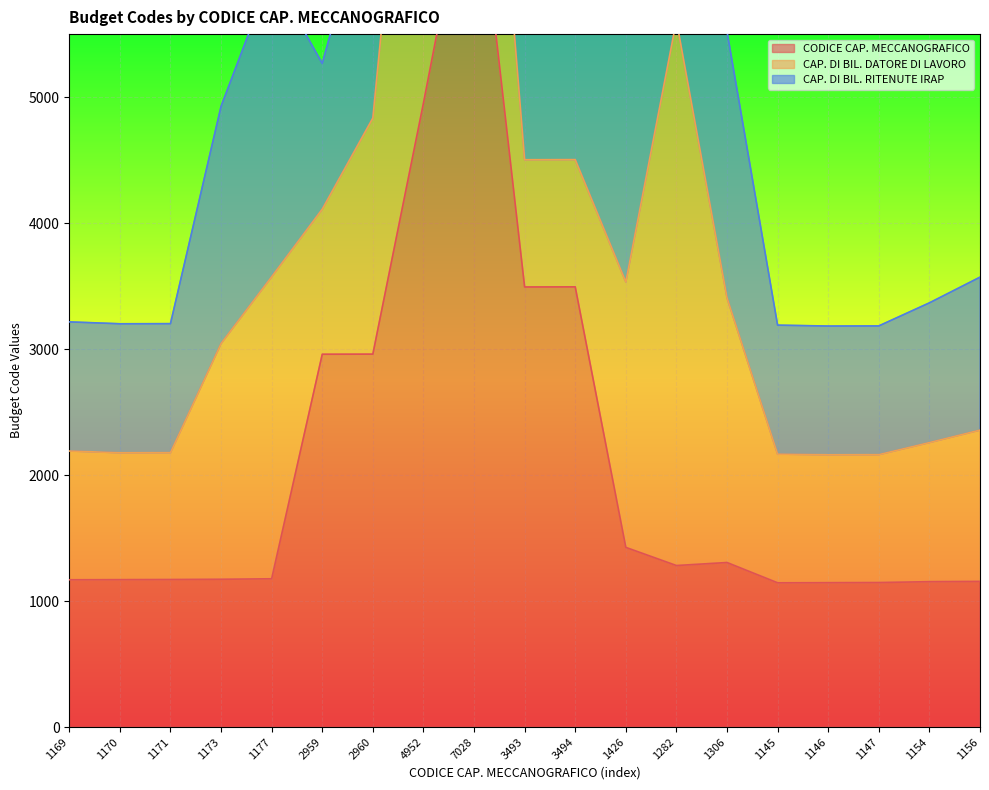

What is the spread (max minus min) of values at 2959?

1807